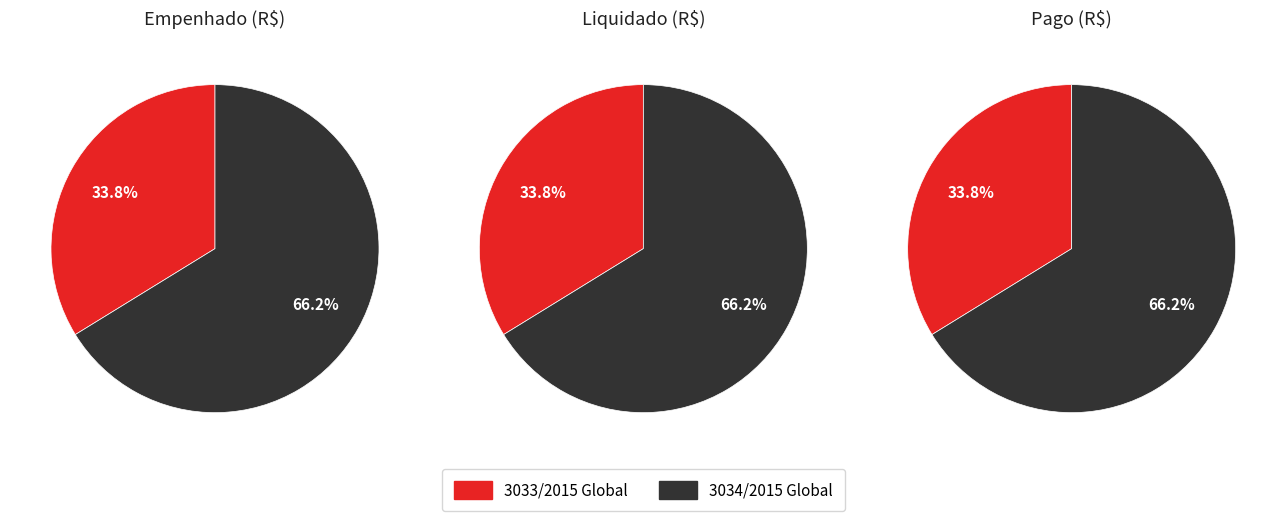

Is 3034/2015 Global the majority of the pie?

Yes